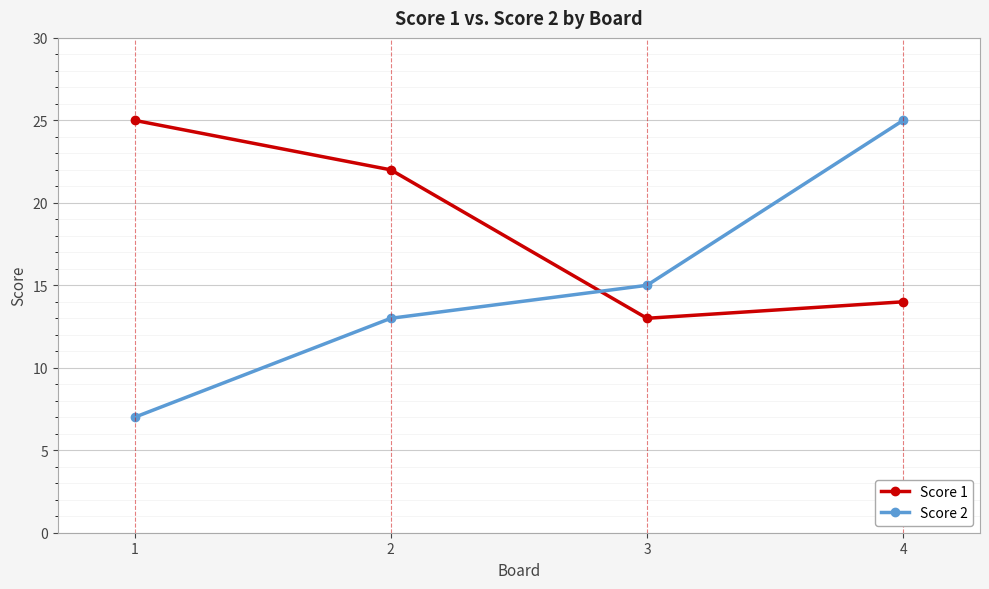

What is the difference between the maximum and minimum values in the Score 2 series?

18